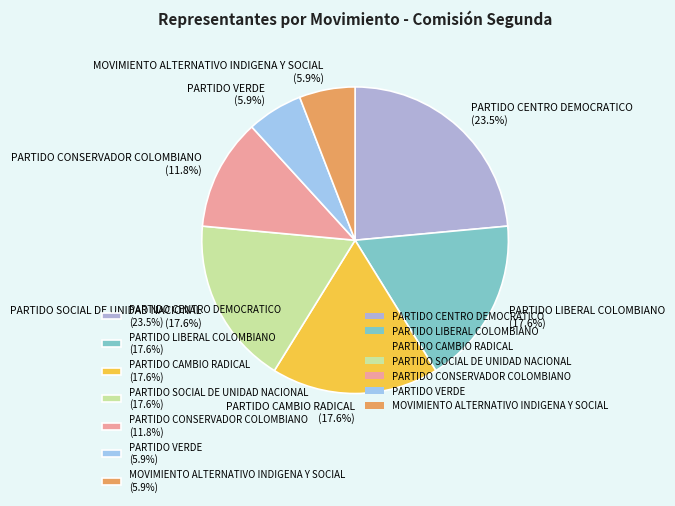

Which slice is the largest?

PARTIDO CENTRO DEMOCRATICO